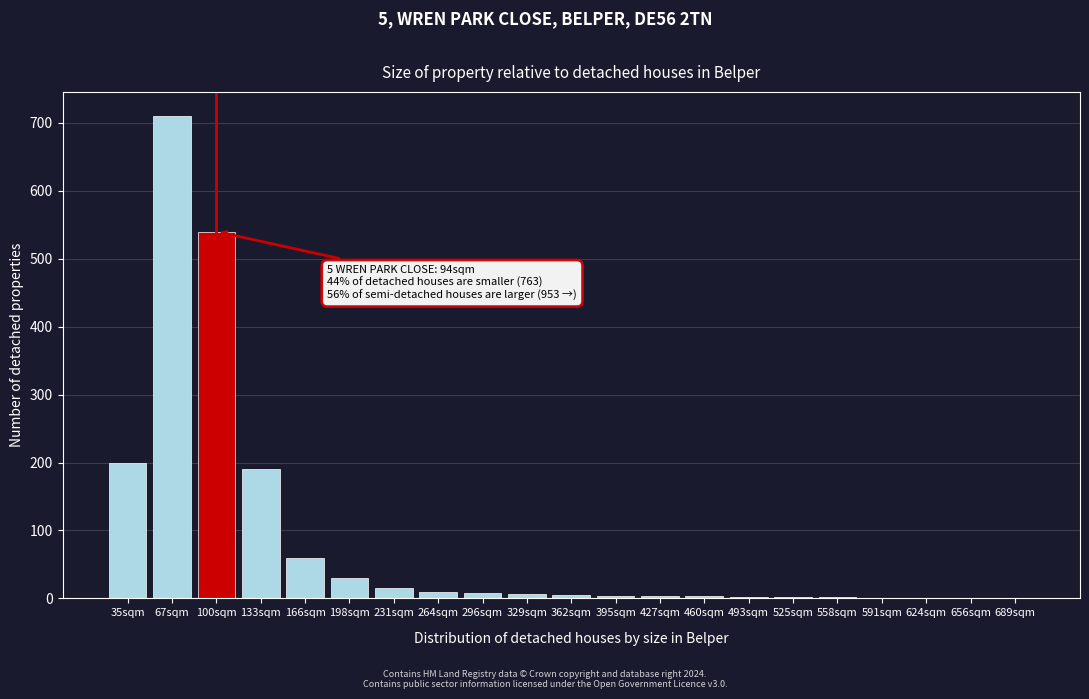

The chart shows a value of 1 at 689sqm. True or false?

True